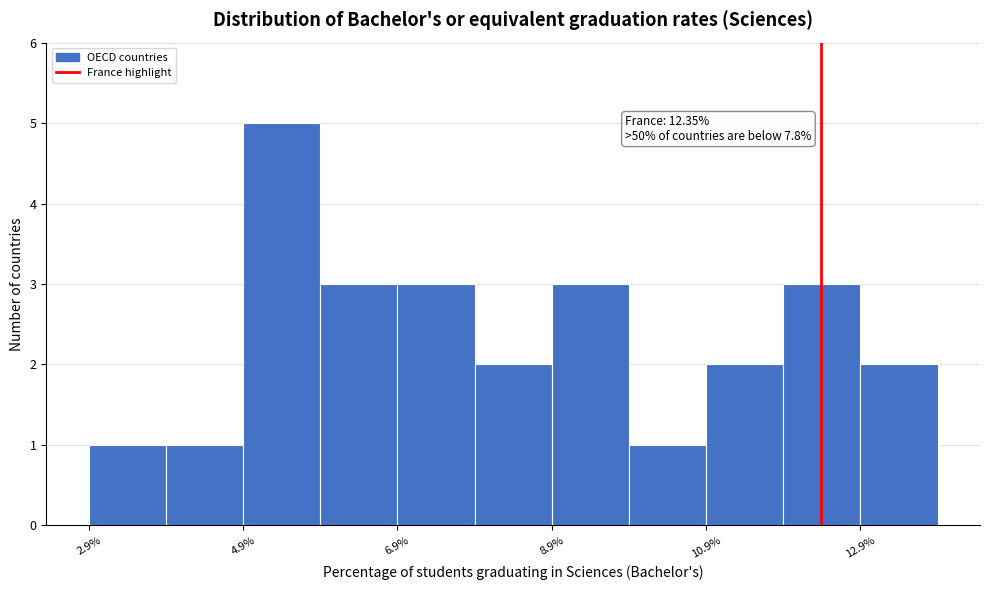

Which range on the x-axis has the tallest bar?

5.0 to 6.0